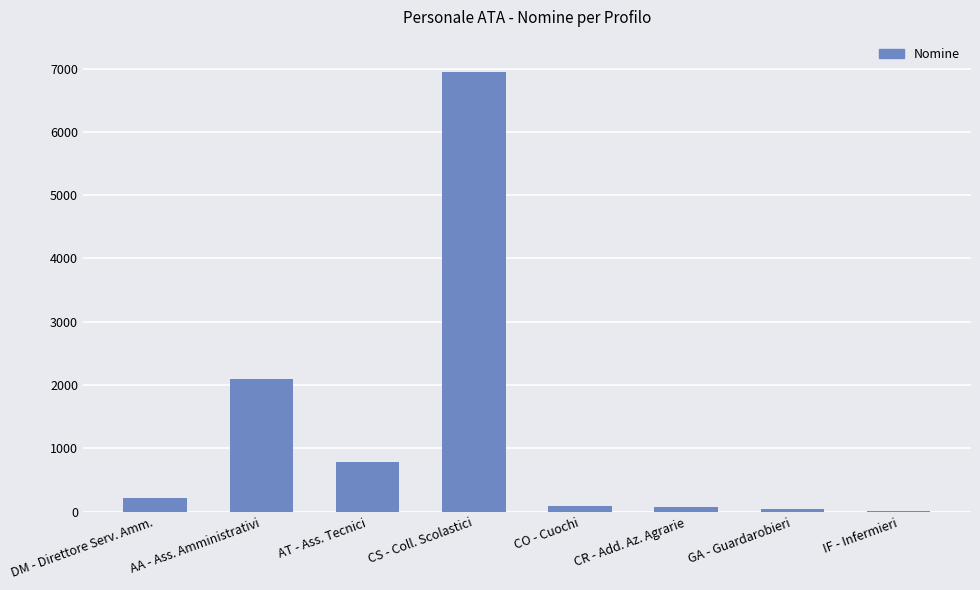

True or false: the data shows 3230 at AA - Ass. Amministrativi.

False